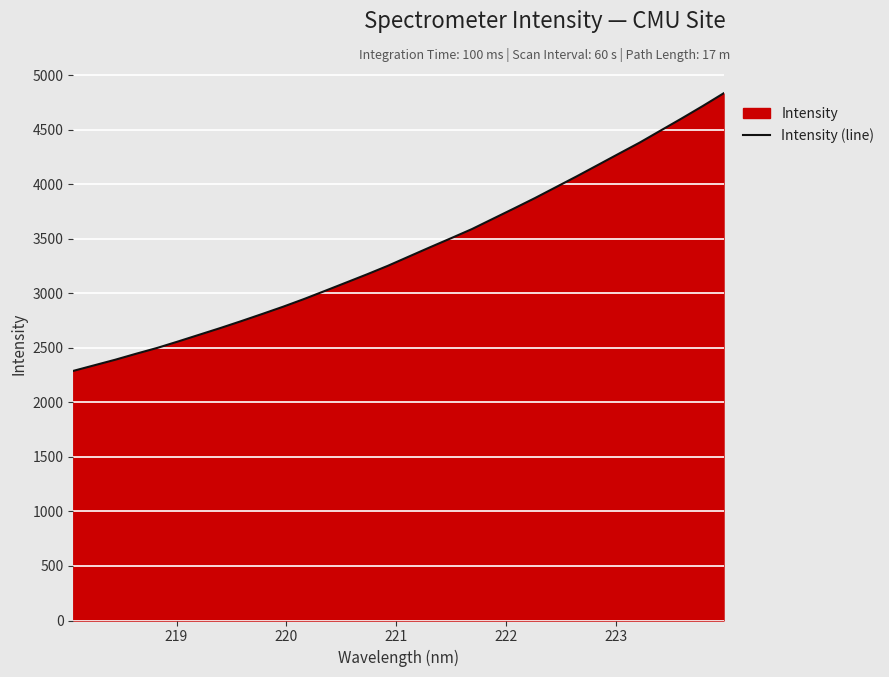

What is the difference between the maximum and minimum values?

2545.4